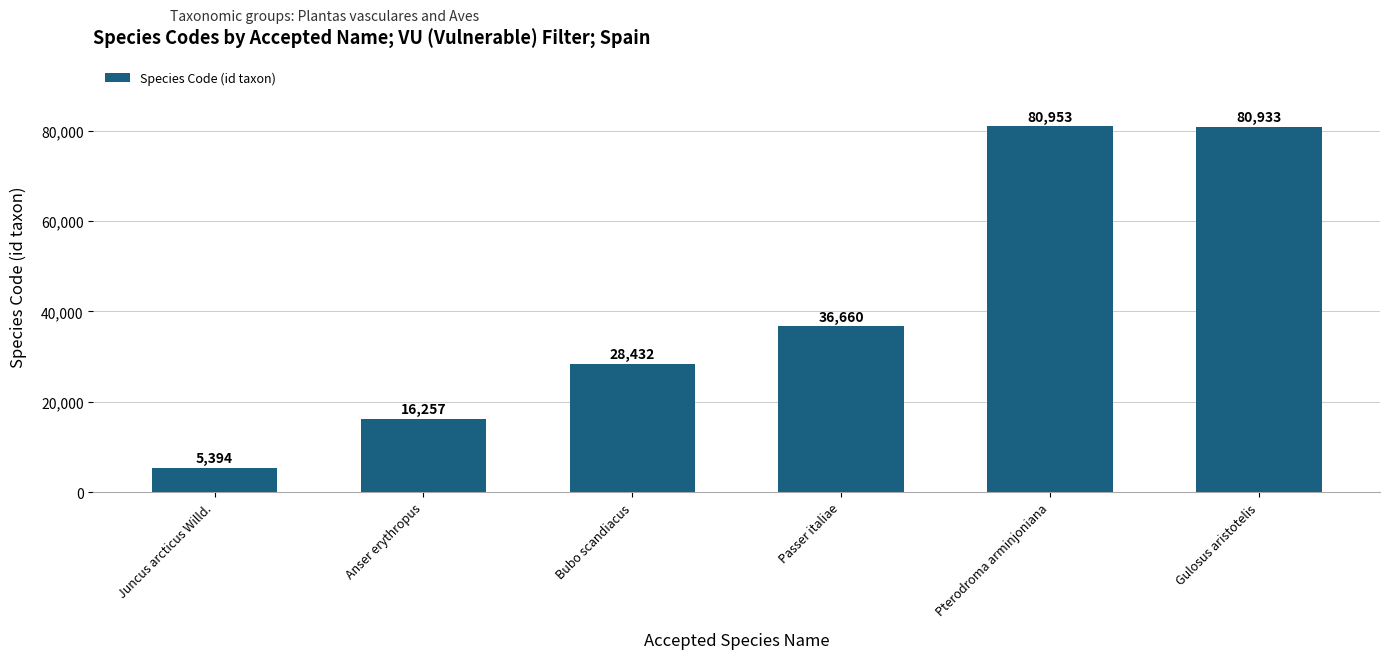

Which label corresponds to the largest value in the chart?

Pterodroma arminjoniana